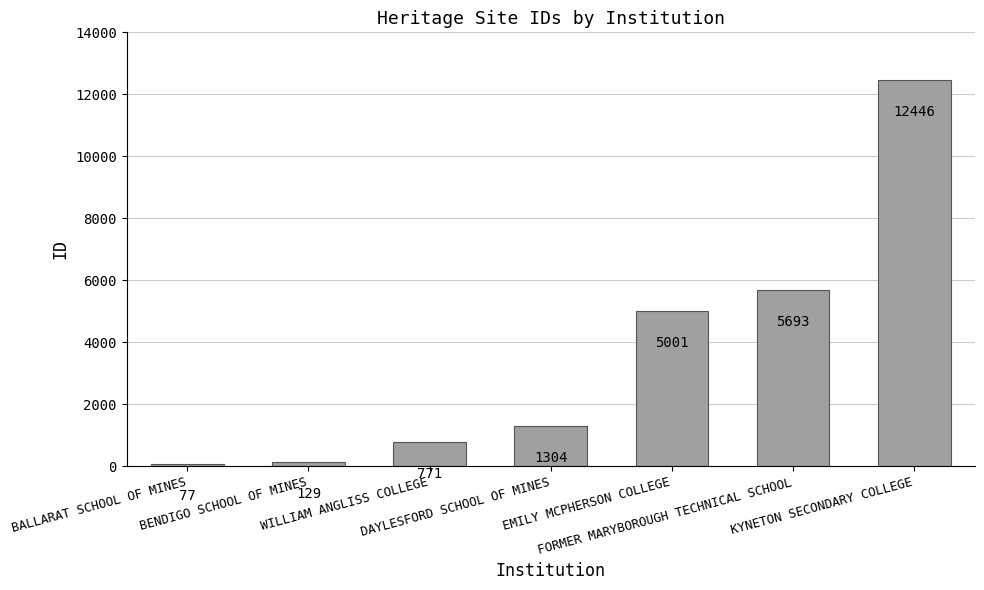

Reading left to right, what are all the values shown in this chart?

77	129	771	1304	5001	5693	12446